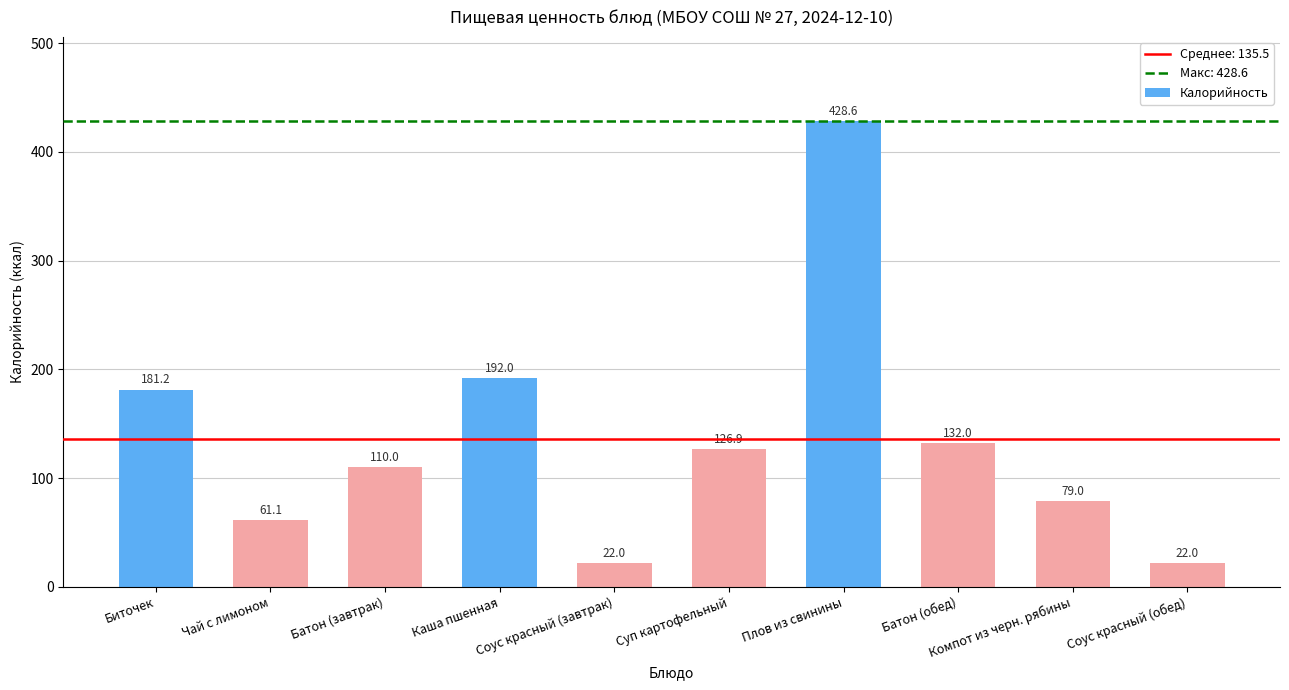

What is the change in value from Чай с лимоном to Каша пшенная?

+130.9